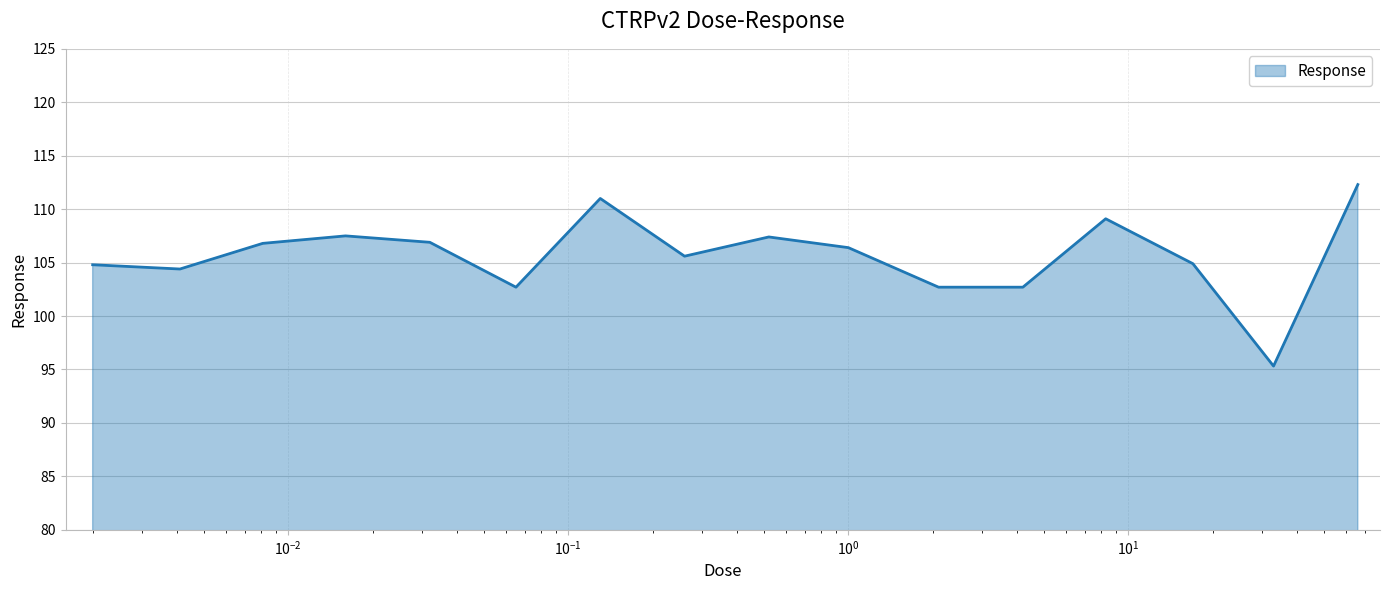

What is the difference between the maximum and minimum values?

17.0